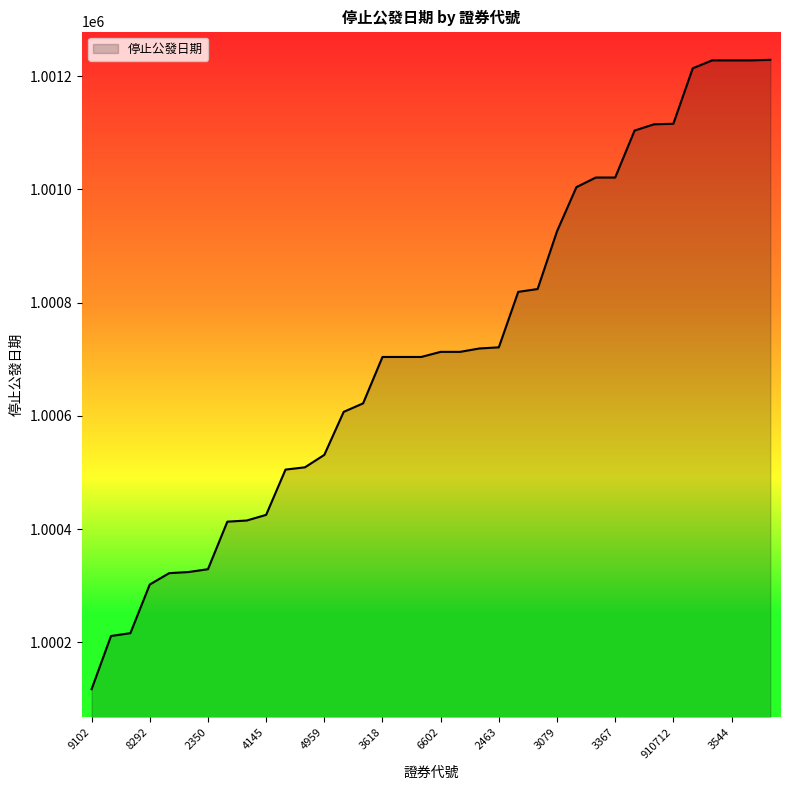

What is the maximum value shown in the chart?

1001229